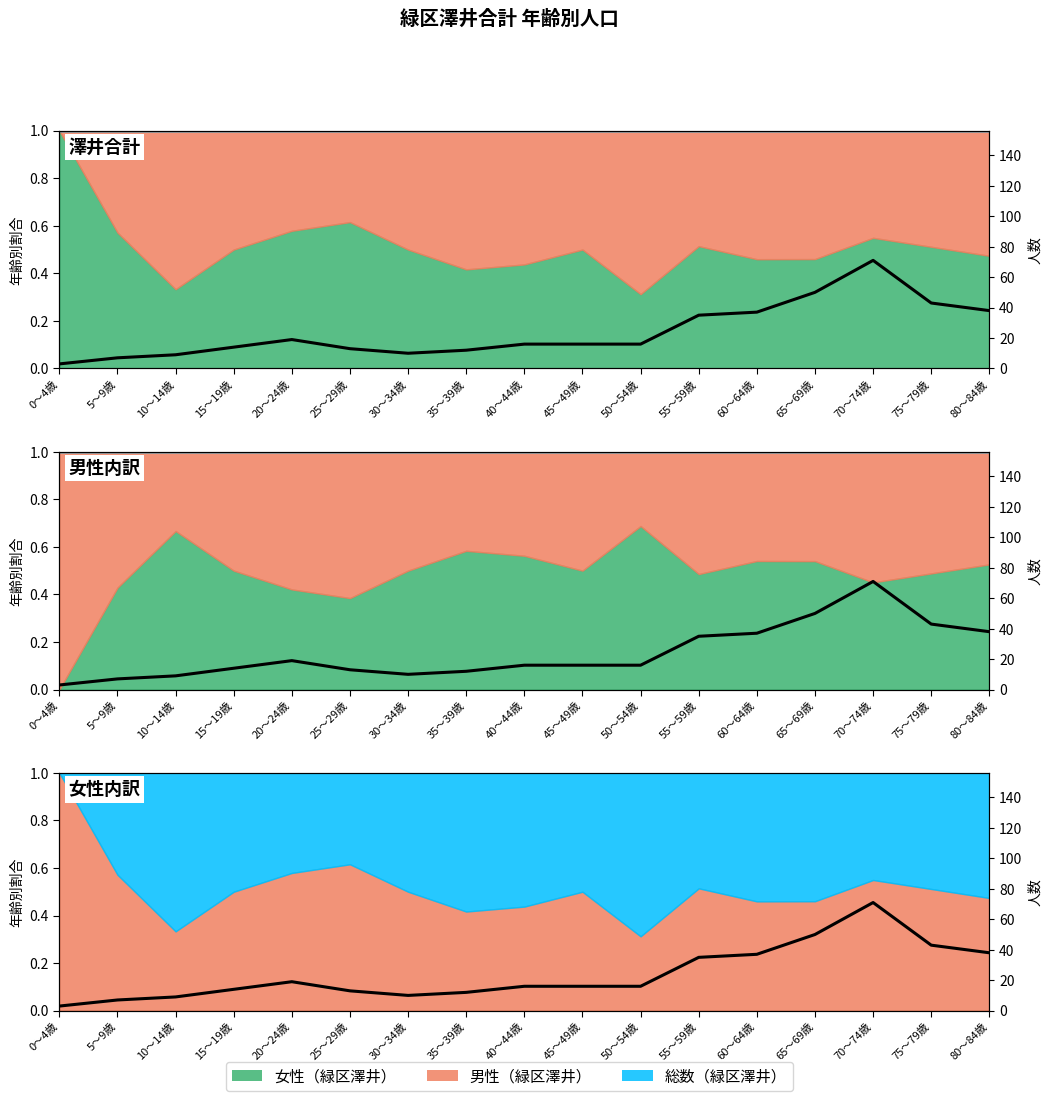

Rank the categories by value from lowest to highest.

0～4歳, 5～9歳, 10～14歳, 30～34歳, 35～39歳, 25～29歳, 15～19歳, 40～44歳, 45～49歳, 50～54歳, 20～24歳, 55～59歳, 60～64歳, 80～84歳, 75～79歳, 65～69歳, 70～74歳